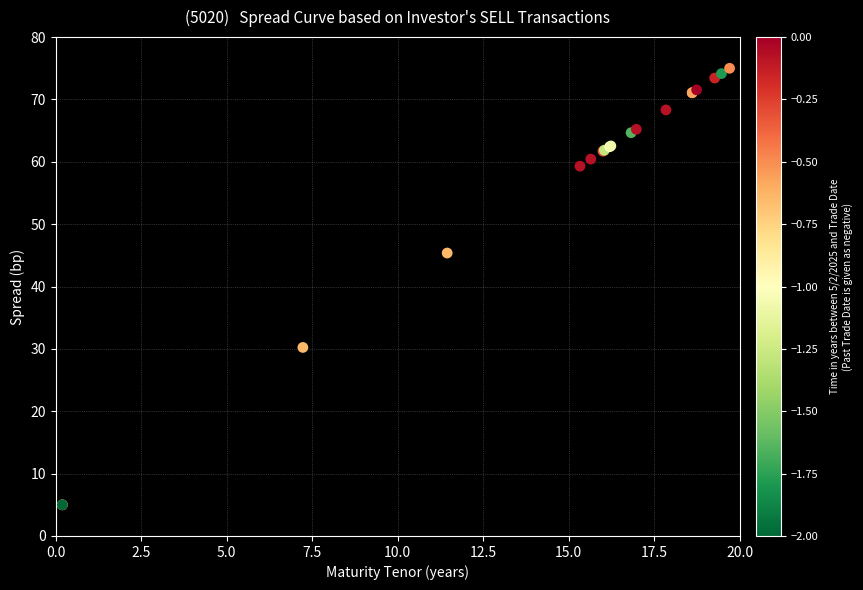

What Y value in the scatter plot is closest to 40?

45.4